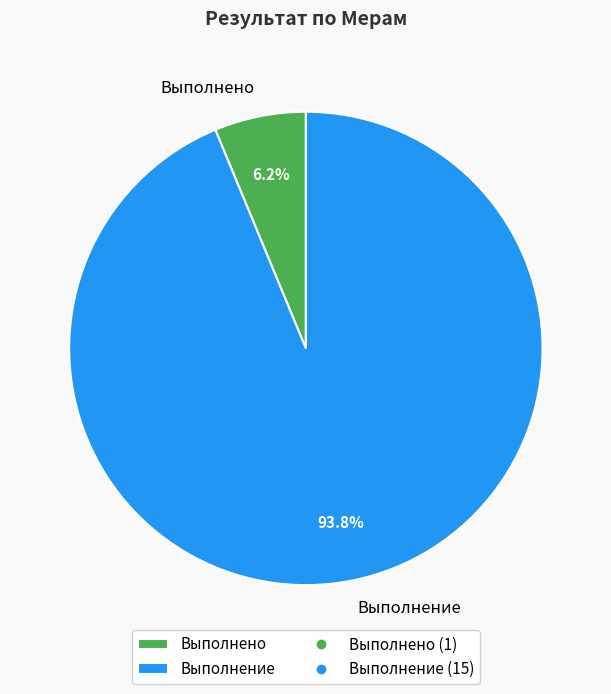

Is it true that Выполнено is 6% of the pie?

True